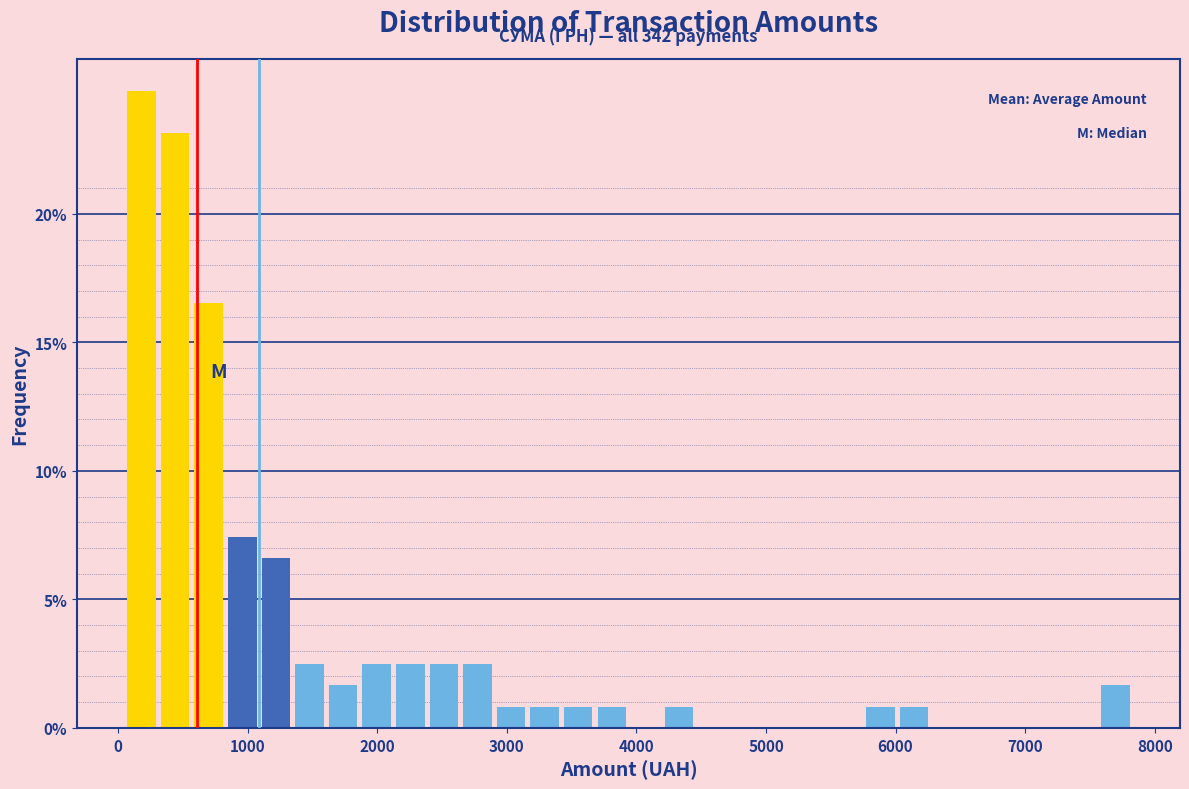

Around what value on the x-axis is the tallest bar? Give the approximate position of its centre, as read against the axis.

200